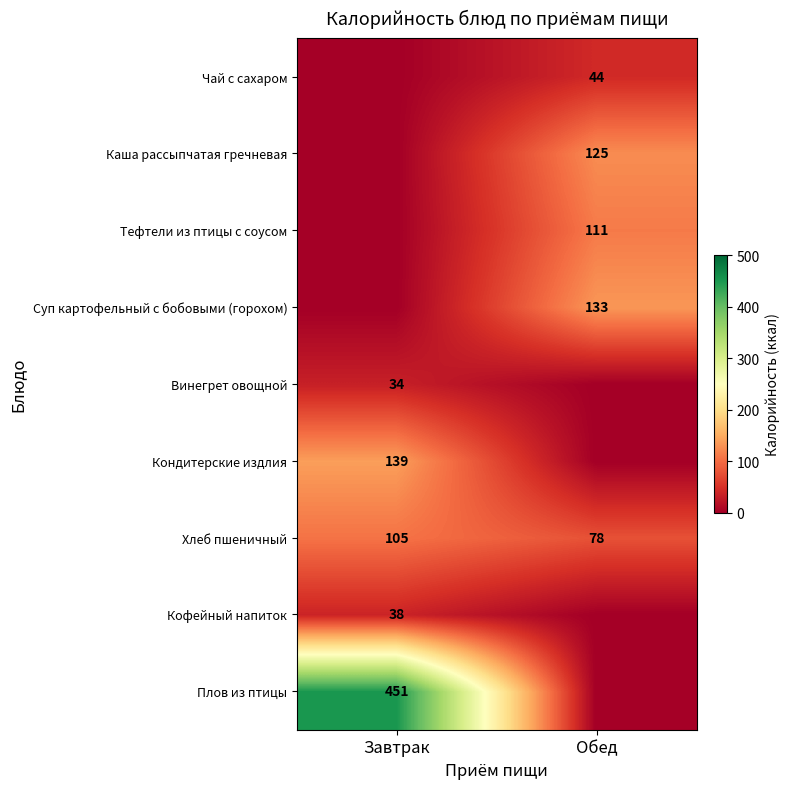

The Хлеб пшеничный series shows 78 at Обед. True or false?

True